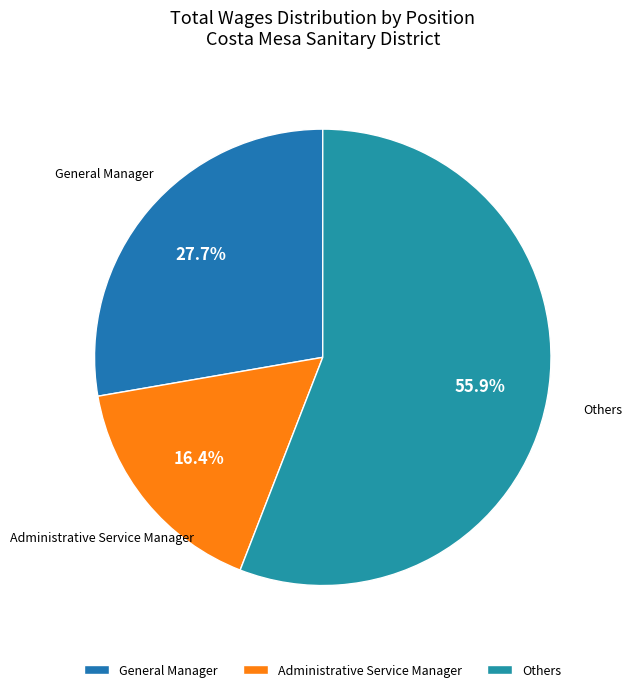

To the nearest percent, what is the difference between the largest and smallest slice percentages?

40%